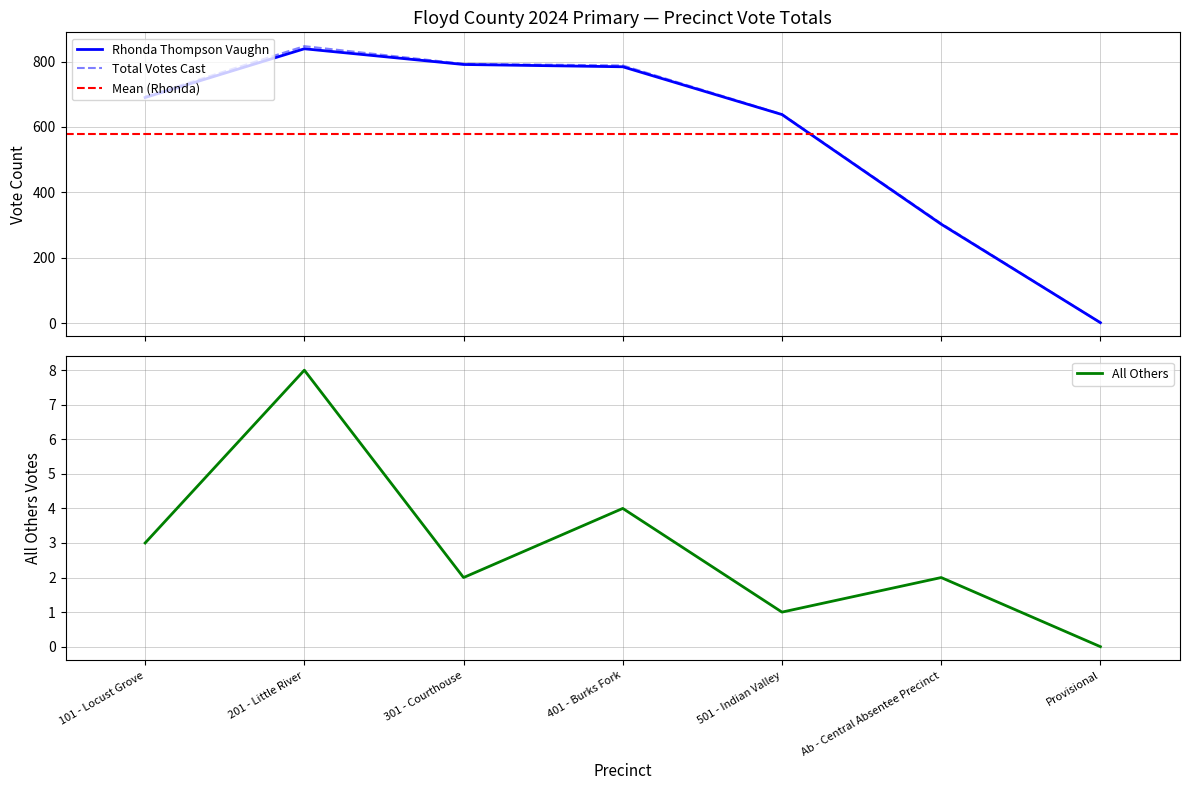

The value of All Others at 101 - Locust Grove is 2. True or false?

False